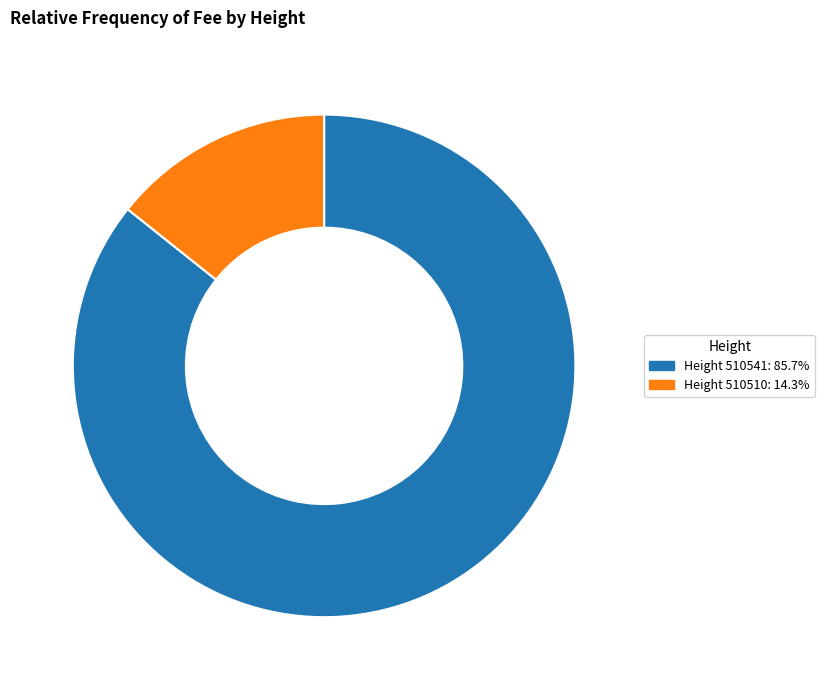

Is there a majority slice in this chart?

Yes